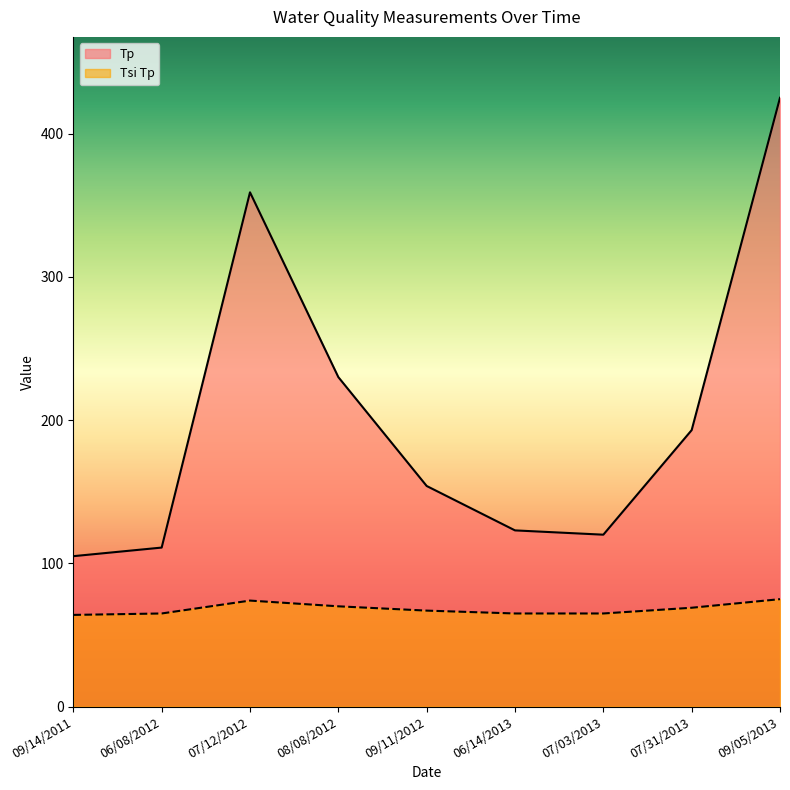

List the series in order of their peak value, highest first.

Tp, Tsi Tp